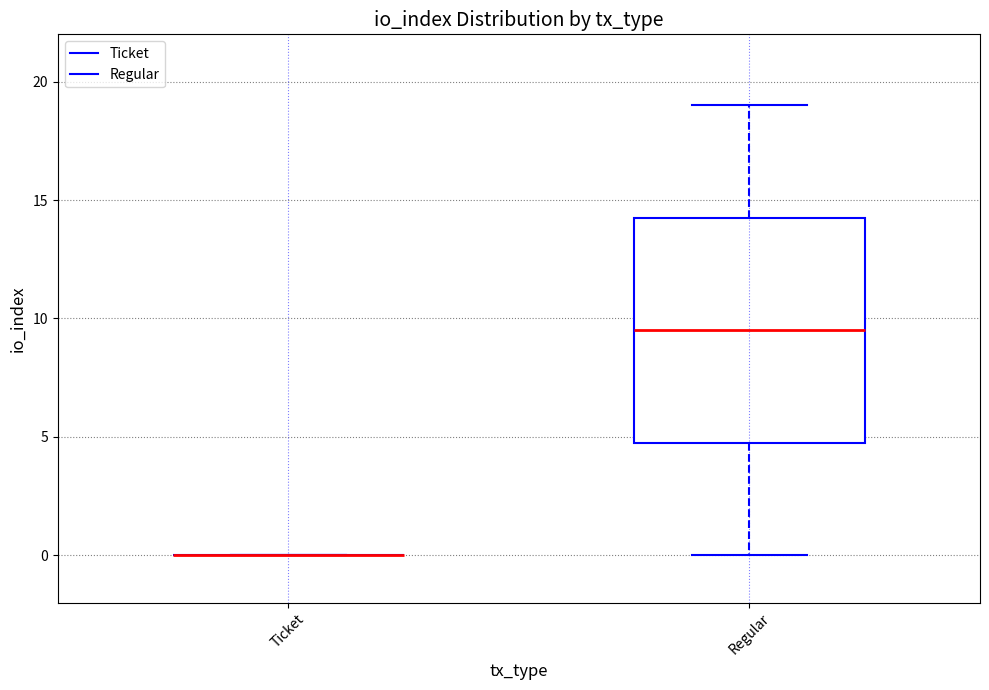

Comparing the boxes themselves (not the whiskers), which one is the tallest?

Regular